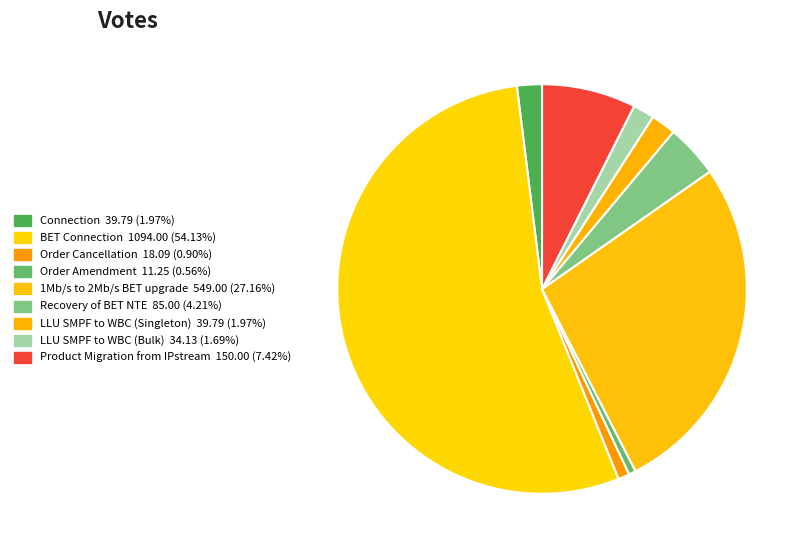

What is the majority slice?

BET Connection